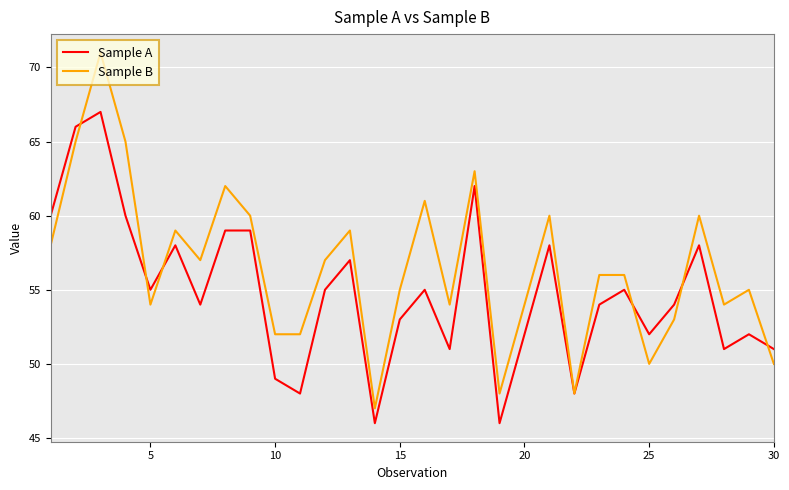

List the series in order of their peak value, lowest first.

Sample A, Sample B